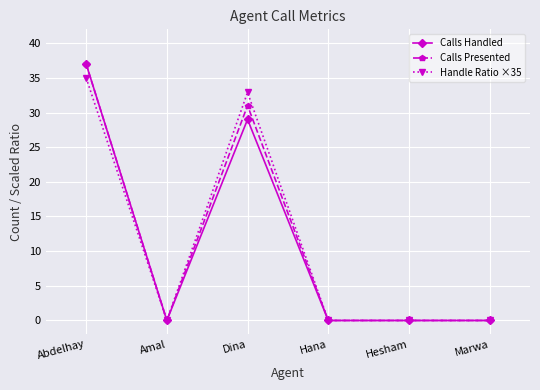

Where is the first local minimum for Calls Handled?

Amal